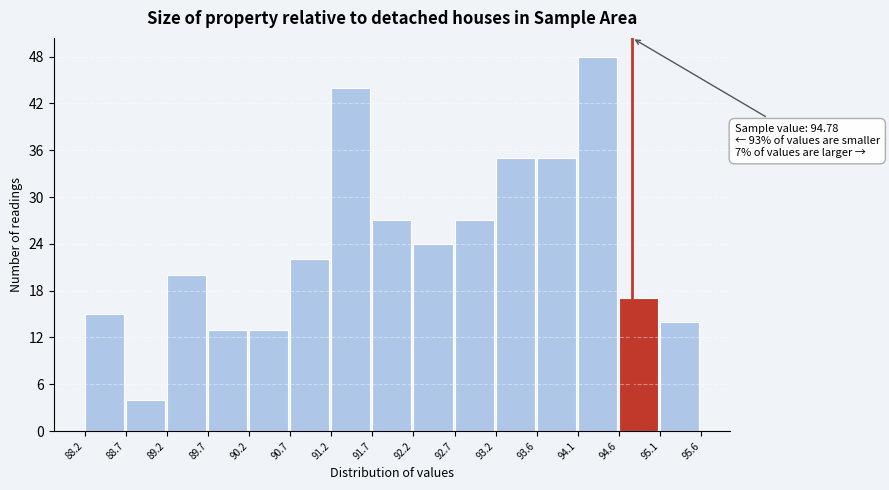

Over which range of the x-axis is the bar tallest?

94.1 to 94.6